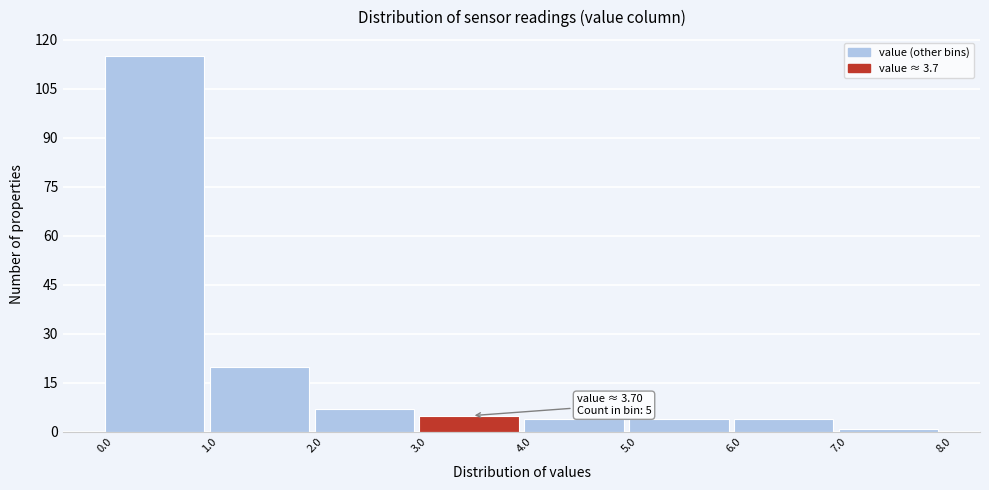

Over which range of the x-axis is the bar tallest?

0.0 to 1.0